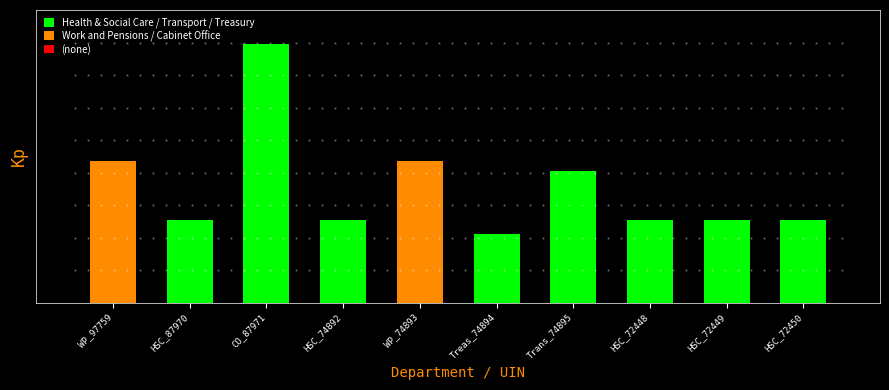

List the labels in order of value, smallest first.

Treas_74894, HSC_87970, HSC_74892, HSC_72448, HSC_72449, HSC_72450, Trans_74895, WP_97759, WP_74893, CO_87971